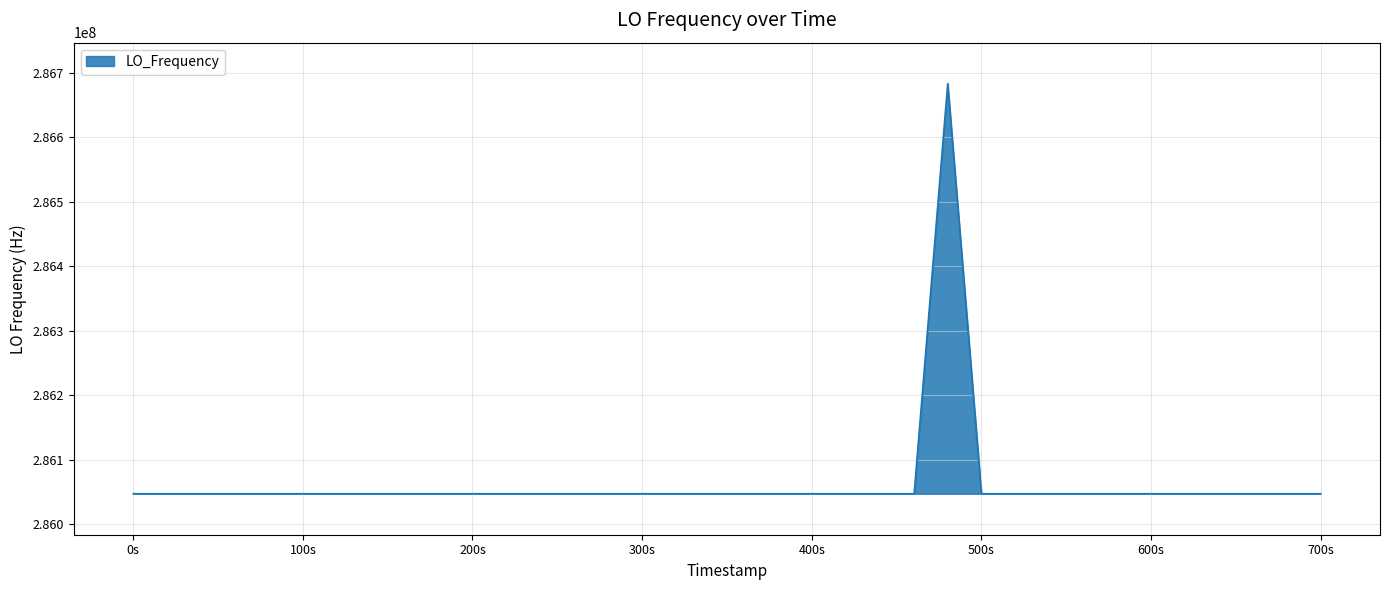

What is the maximum value shown in the chart?

286682702.1